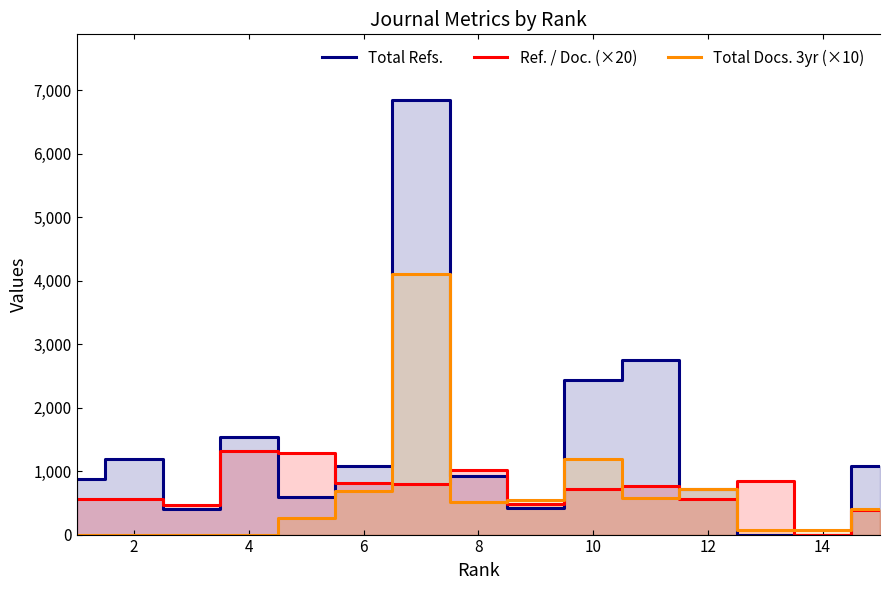

What value does the Total Refs. series have at 4?

1529